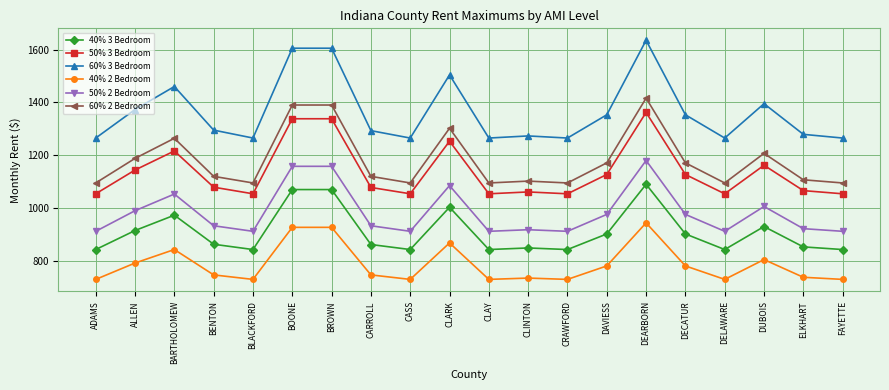

At DECATUR, list the series in order from largest to smallest.

60% 3 Bedroom, 60% 2 Bedroom, 50% 3 Bedroom, 50% 2 Bedroom, 40% 3 Bedroom, 40% 2 Bedroom